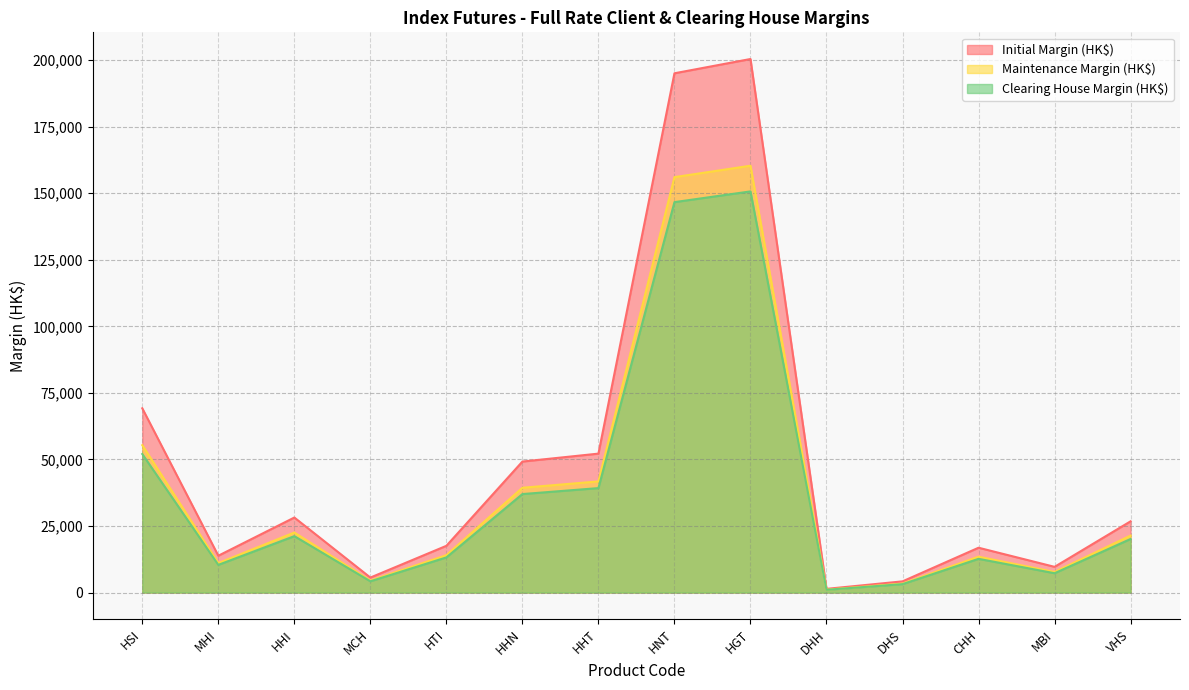

Between HHN and HNT, which series saw the biggest shift?

Initial Margin (HK$)